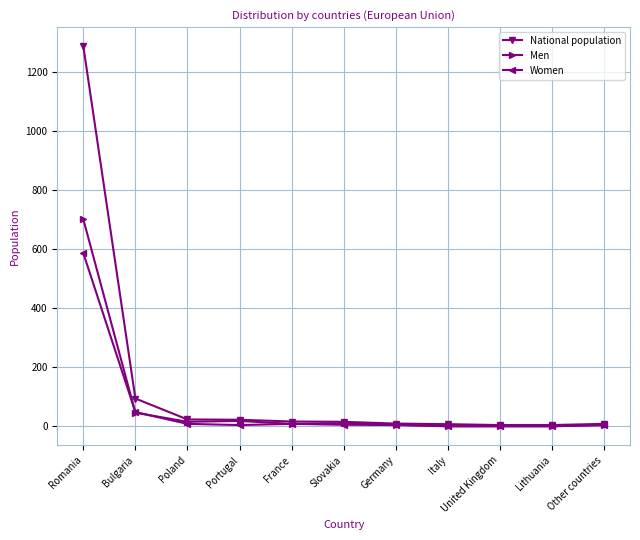

What is the difference between the highest and lowest values at Bulgaria?

48